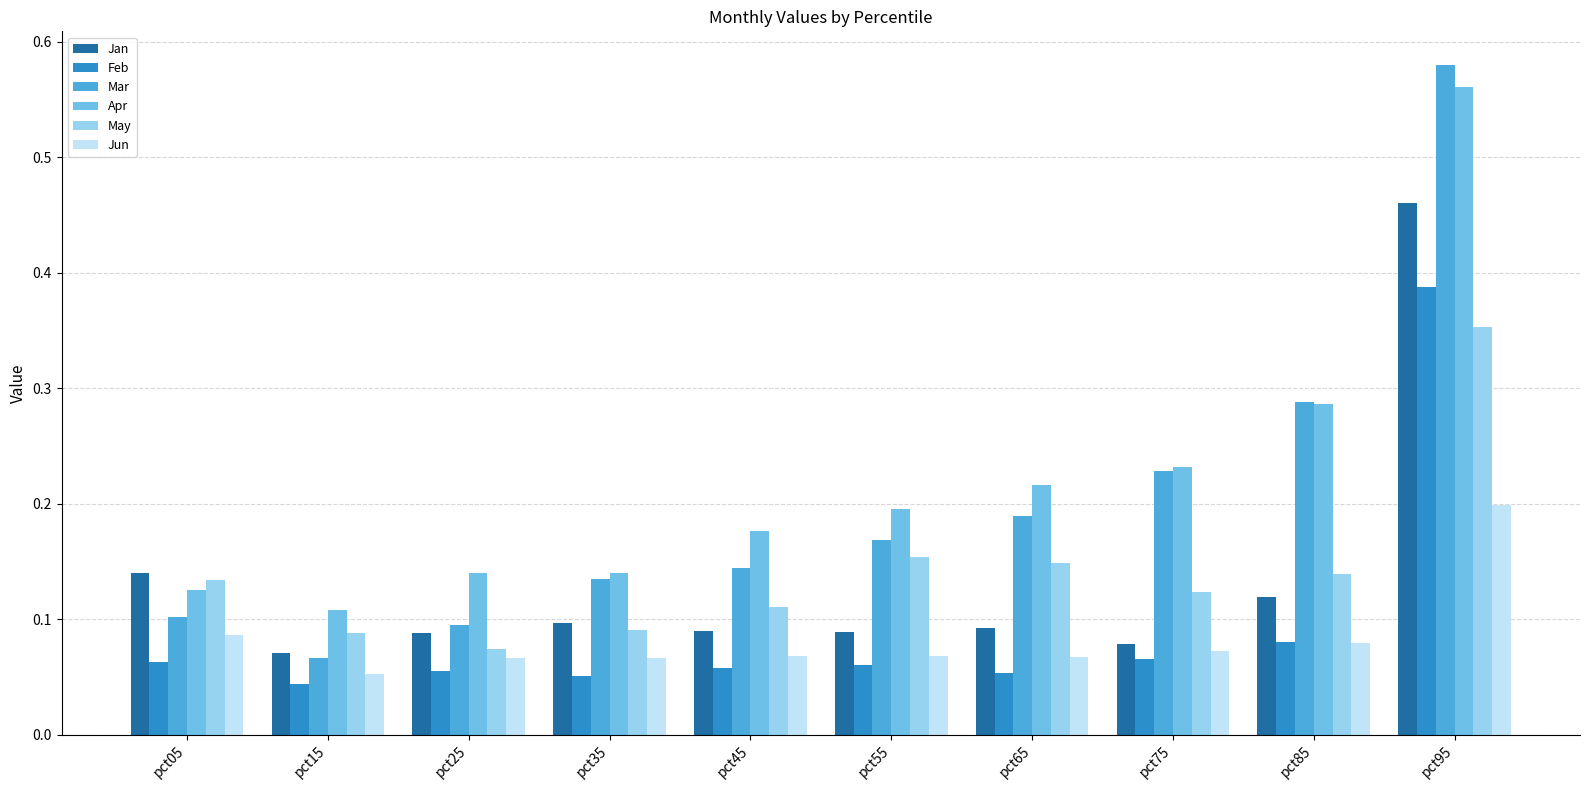

What is the sum of all May values?

1.4